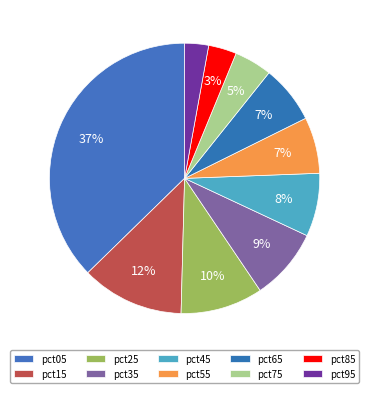

How many slices are in this pie chart?

10